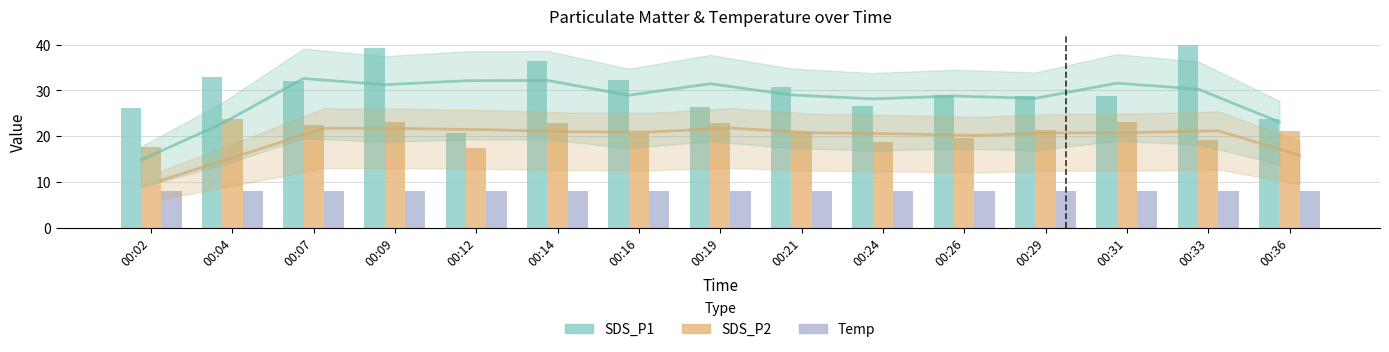

Is it true that Temp equals 8.1 at 00:16?

True